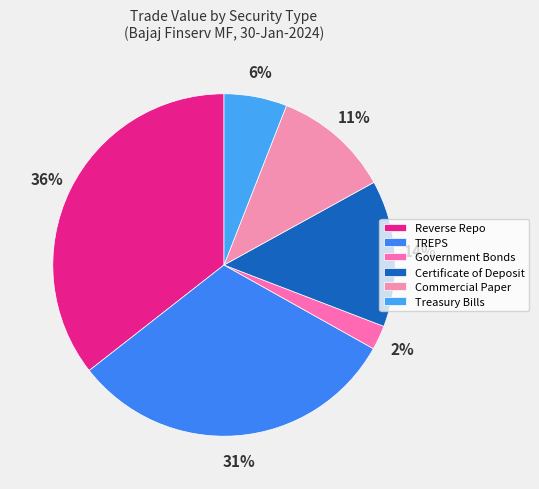

Does Reverse Repo account for over 50% of the chart?

No